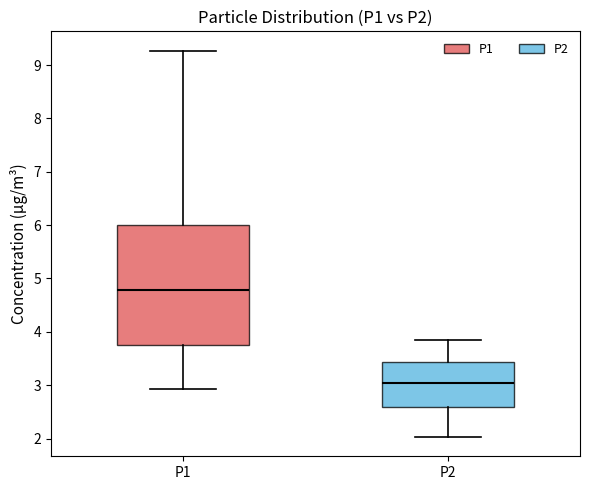

Which box's median line is the lowest?

P2